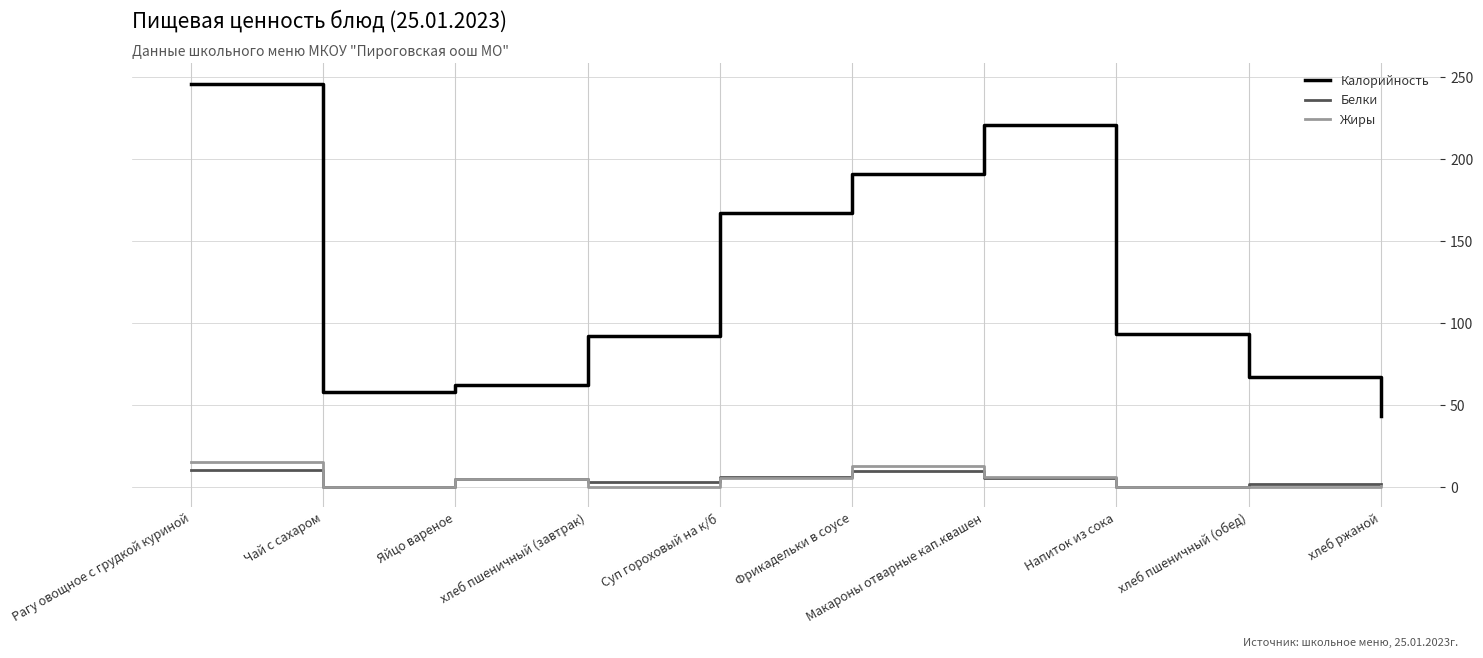

True or false: Калорийность and Белки intersect in this chart.

False